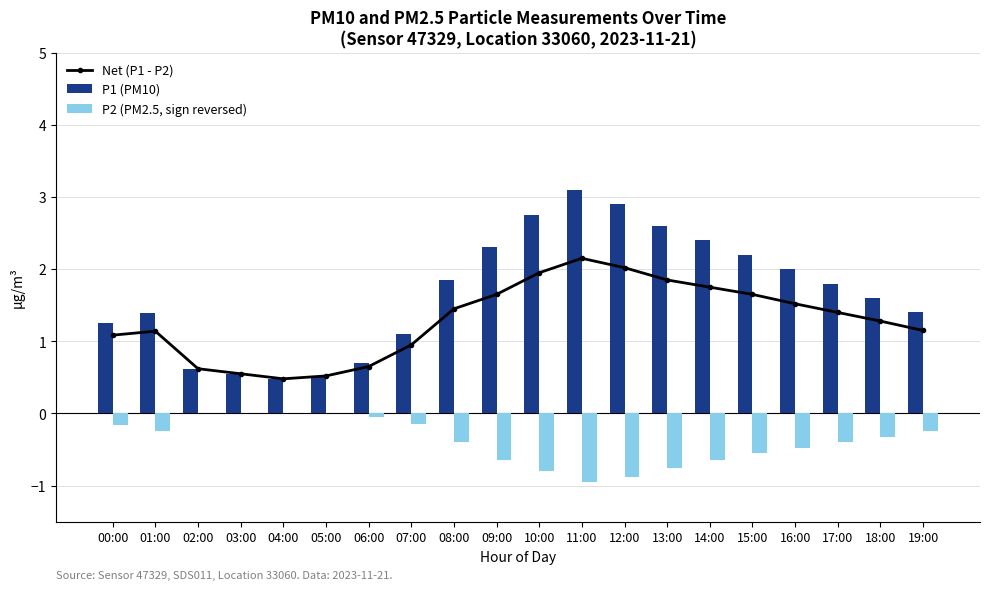

How many data points does each series have?

20